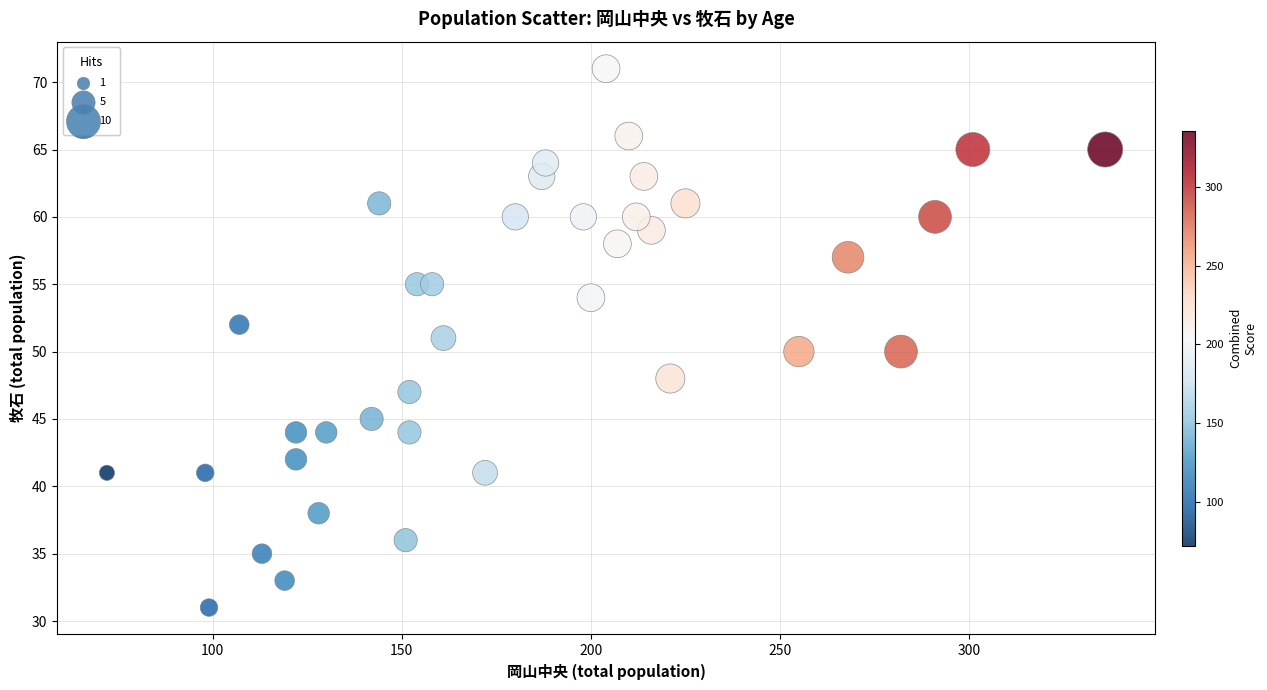

What is the range of Y values (max minus min)?

40